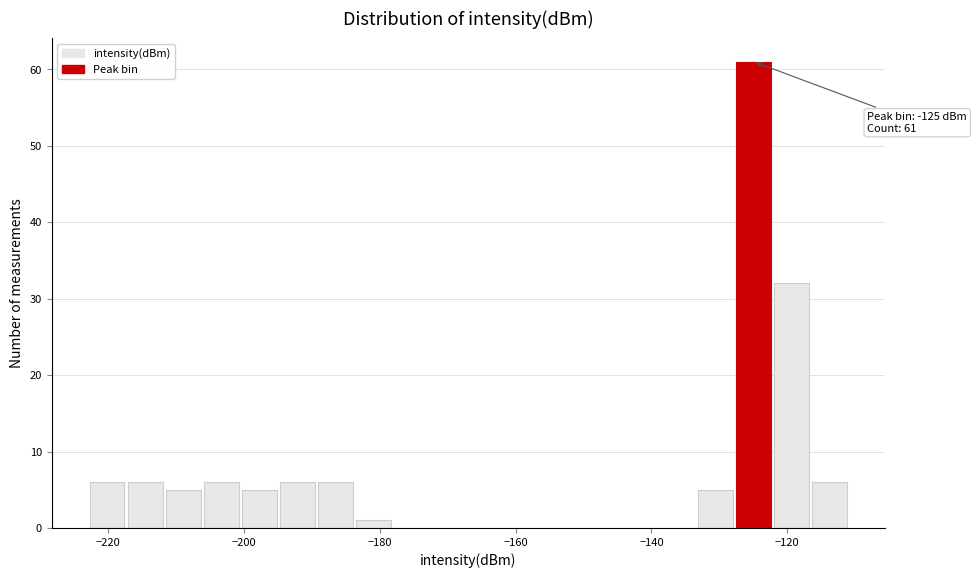

Around what value on the x-axis is the tallest bar? Give the approximate position of its centre, as read against the axis.

-124